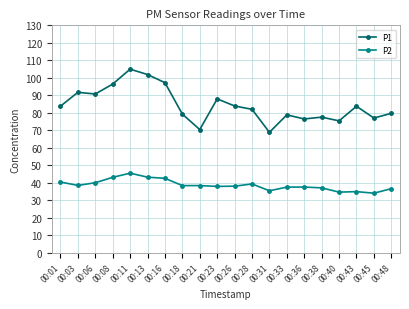

True or false: P1 and P2 cross at least once.

False